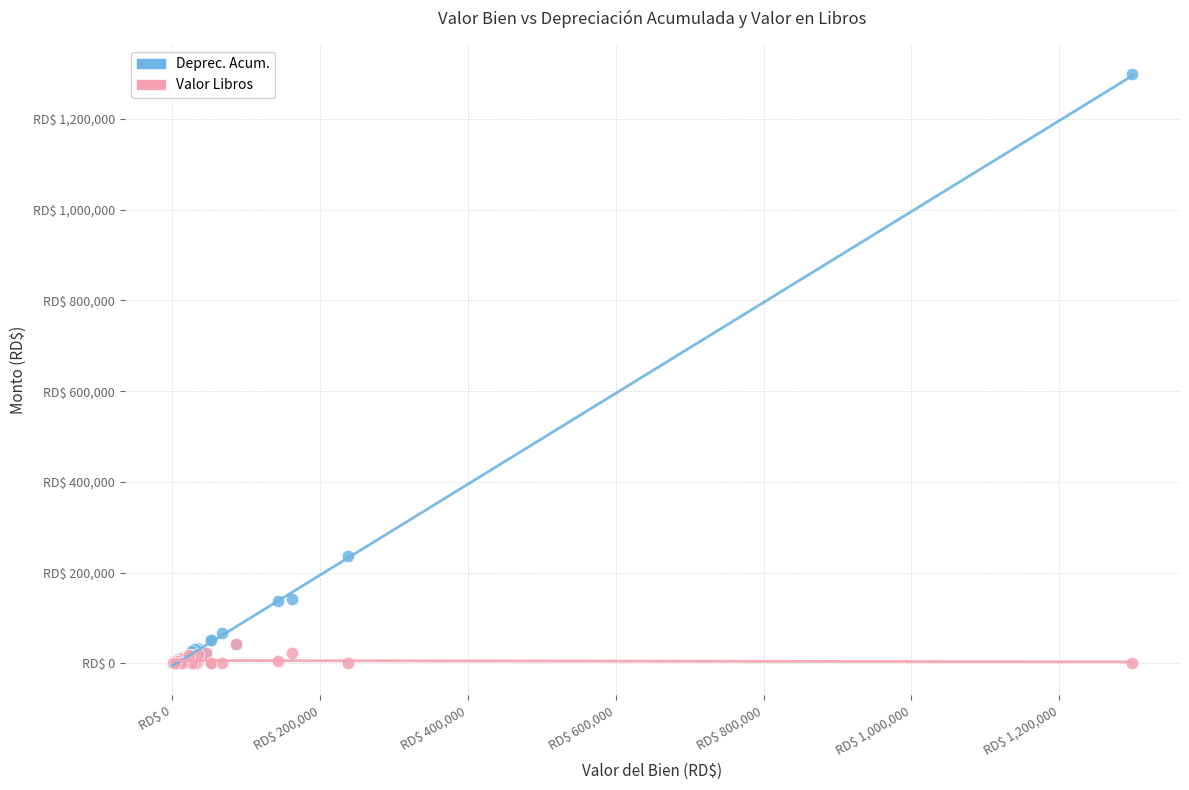

Which series has the largest Y range (max minus min)?

Deprec. Acum.